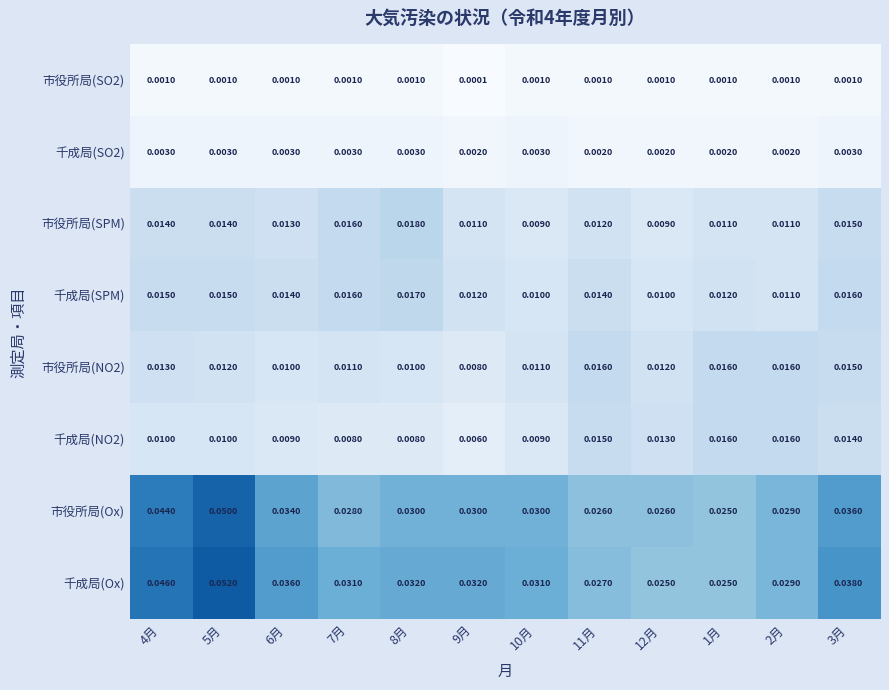

At 11月, list the series in order from smallest to largest.

市役所局(SO2), 千成局(SO2), 市役所局(SPM), 千成局(SPM), 千成局(NO2), 市役所局(NO2), 市役所局(Ox), 千成局(Ox)